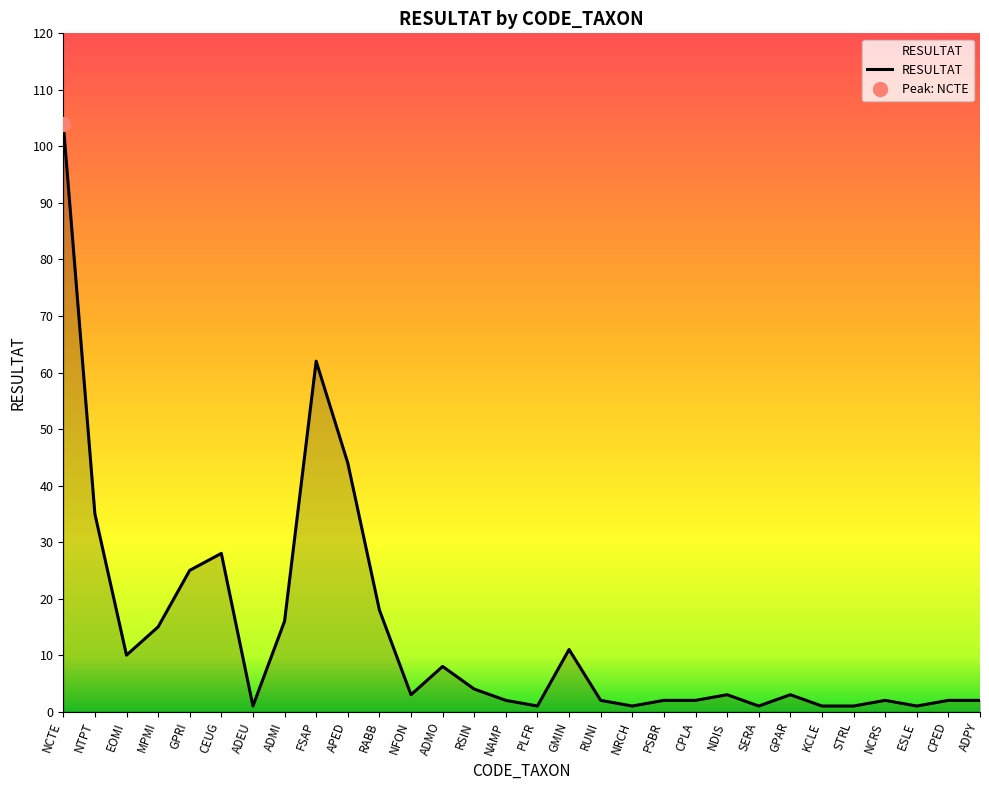

Reading right to left, what are all the values shown in this chart?

ADPY=2	CPED=2	ESLE=1	NCRS=2	STRL=1	KCLE=1	GPAR=3	SERA=1	NDIS=3	CPLA=2	PSBR=2	NRCH=1	RUNI=2	GMIN=11	PLFR=1	NAMP=2	RSIN=4	ADMO=8	NFON=3	RABB=18	APED=44	FSAP=62	ADMI=16	ADEU=1	CEUG=28	GPRI=25	MPMI=15	EOMI=10	NTPT=35	NCTE=104